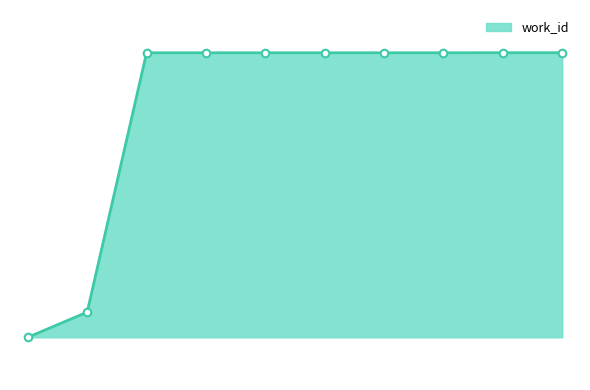

Does the chart have visible grid lines?

No